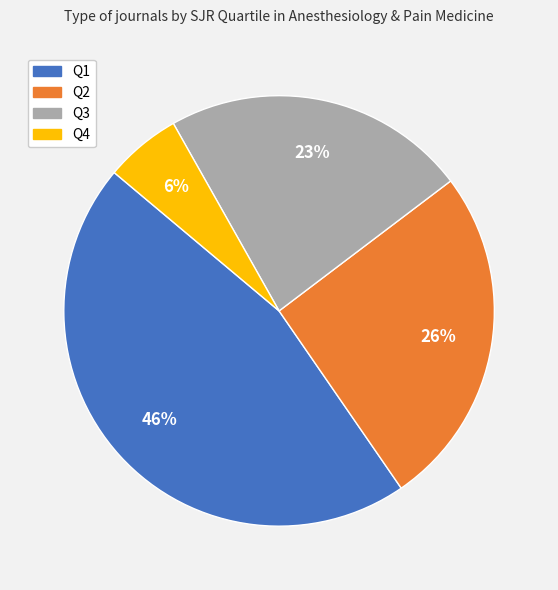

Which slice is the smallest?

Q4